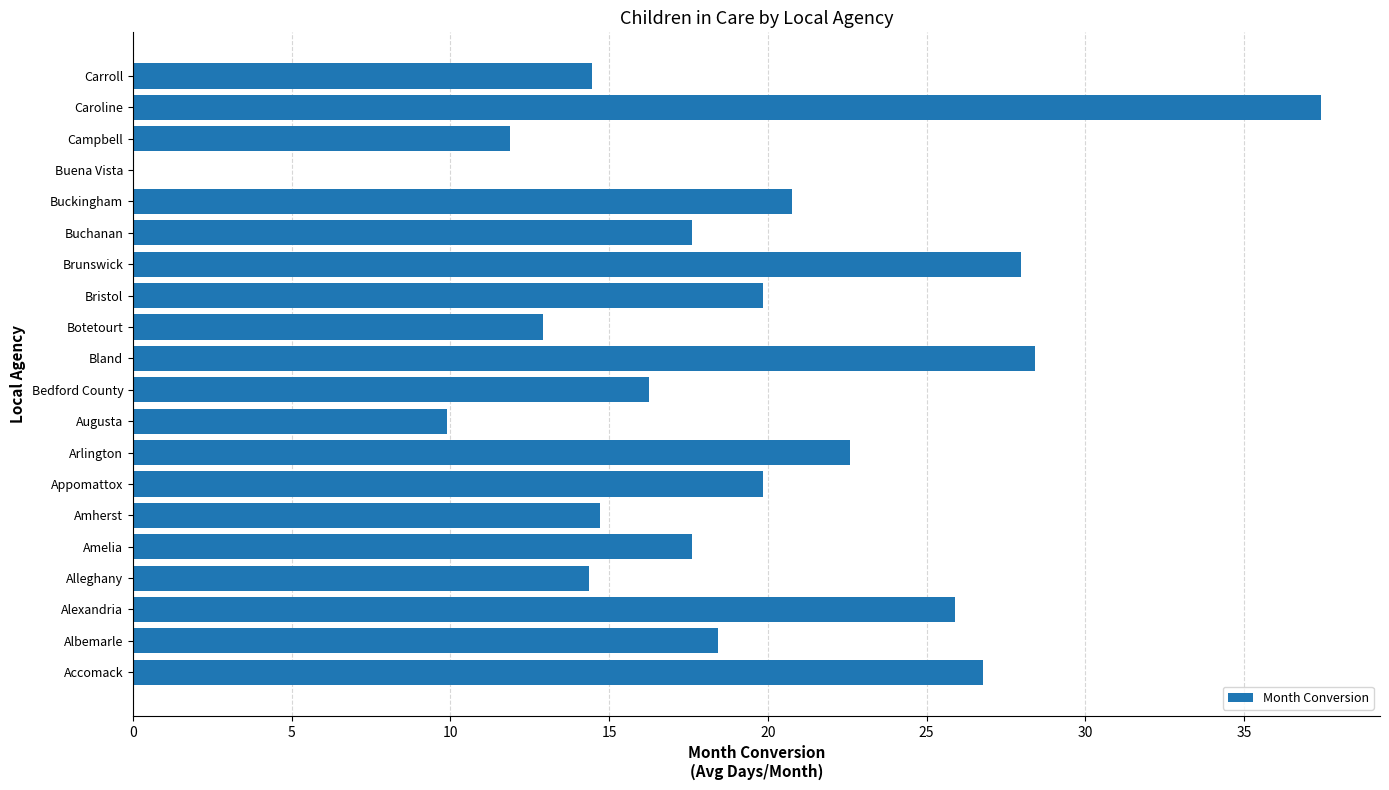

Which category has the highest value across all series?

Caroline